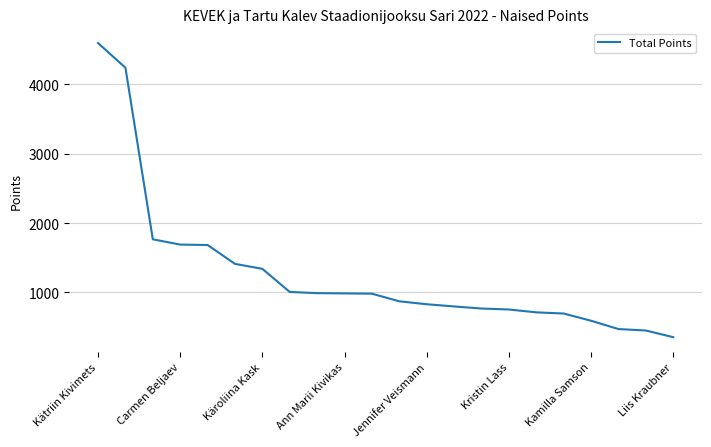

What is the difference between the maximum and minimum values?

4241